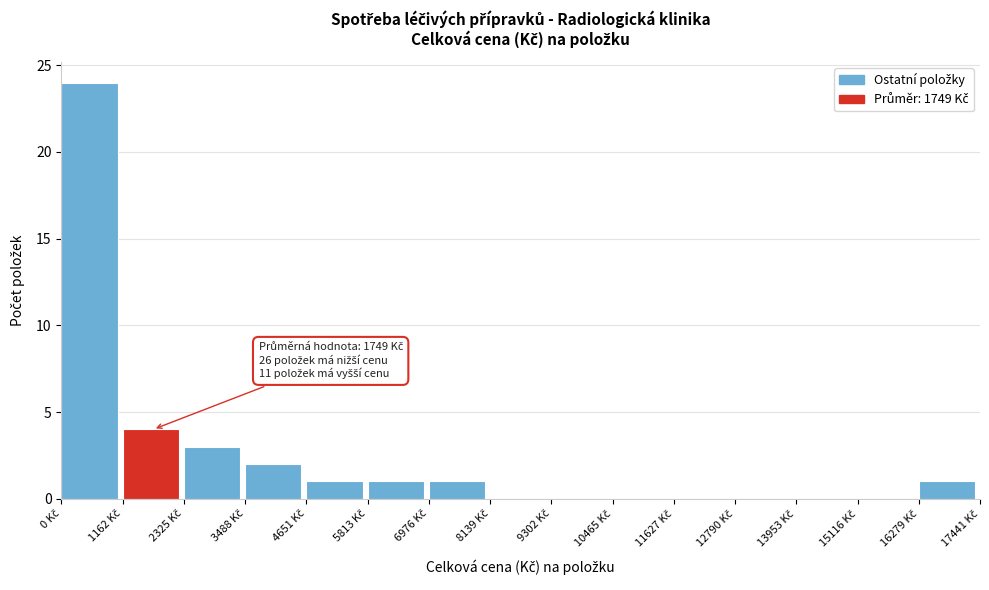

Over which range of the x-axis is the bar tallest?

0 to 1200